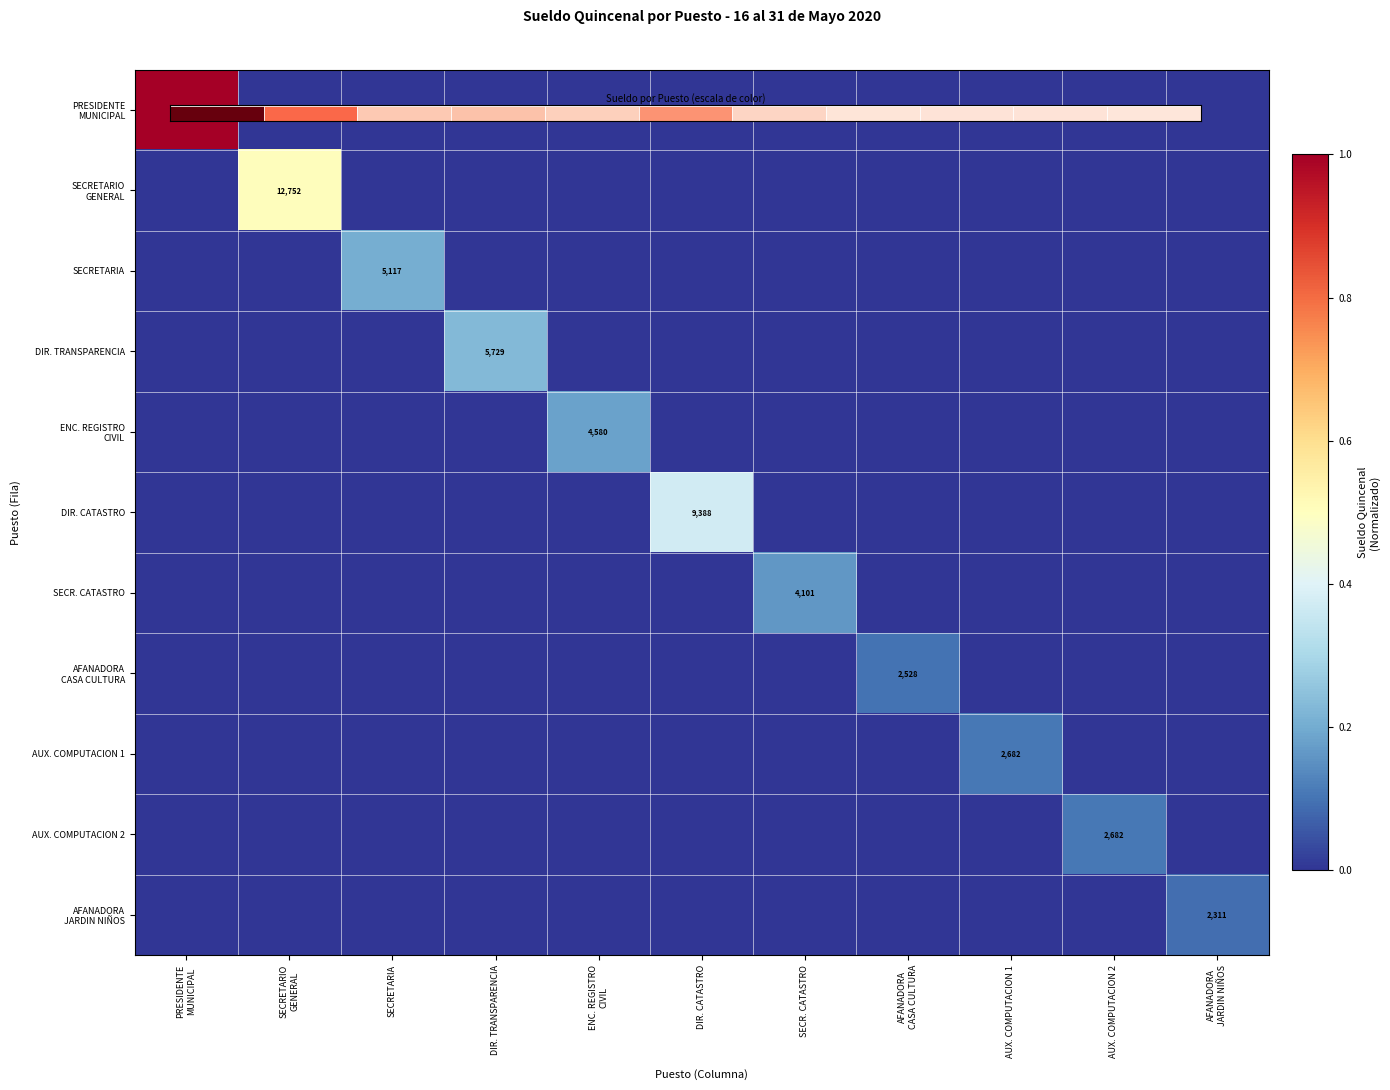

Is it true that SECRETARIA equals 0.0 at DIR. TRANSPARENCIA?

True